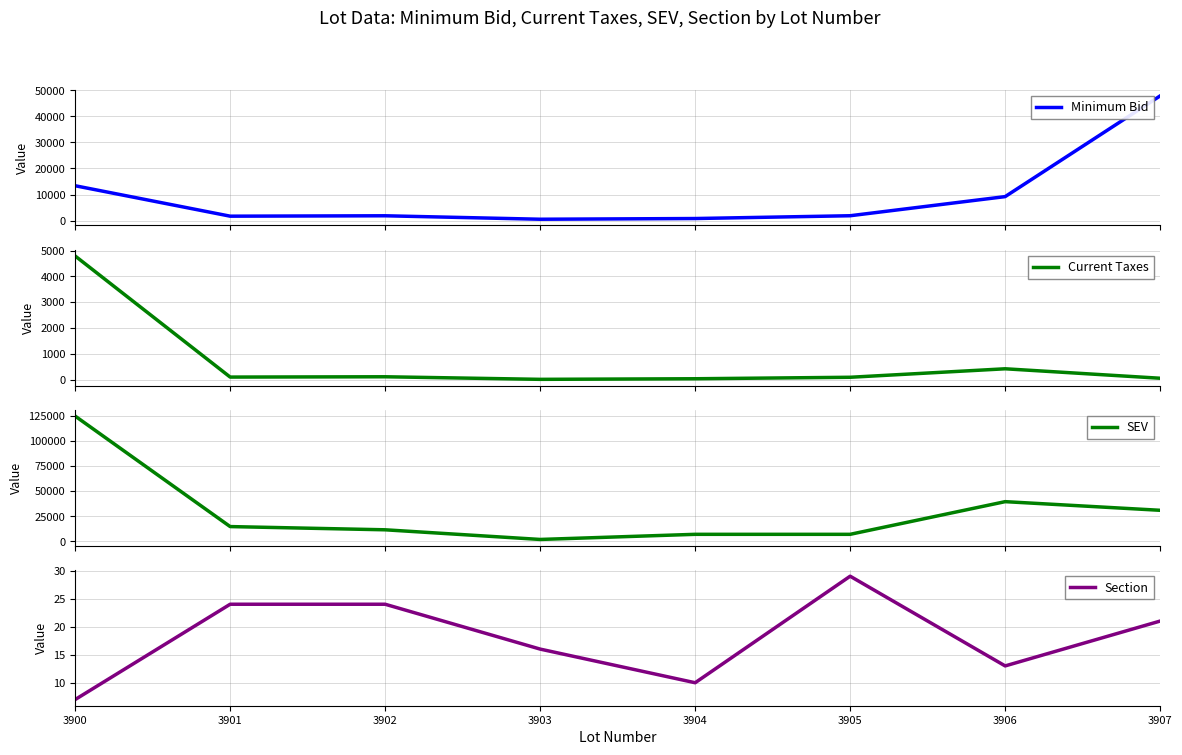

At which label does Minimum Bid reach its minimum?

3903